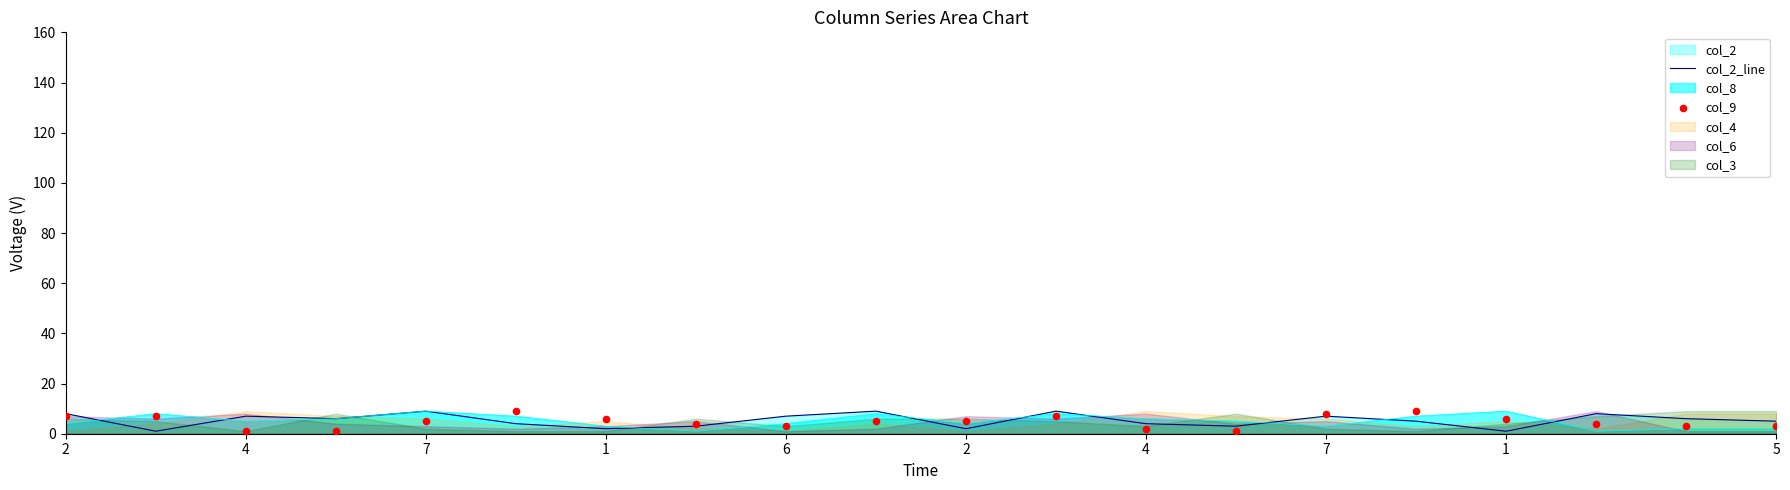

What is the total value across all series at 5?

8